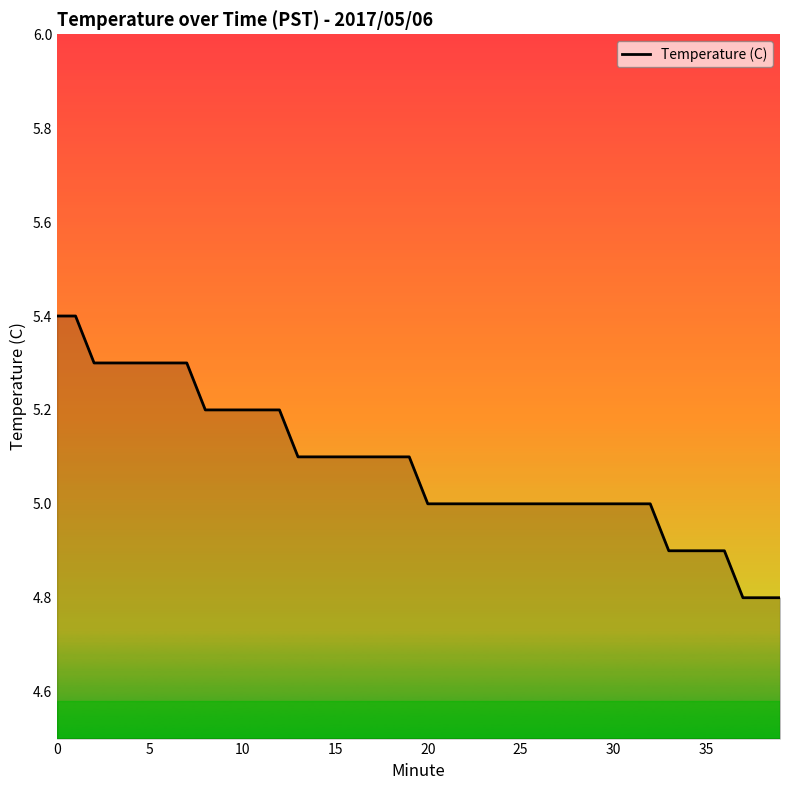

How many lines are shown in the chart?

1